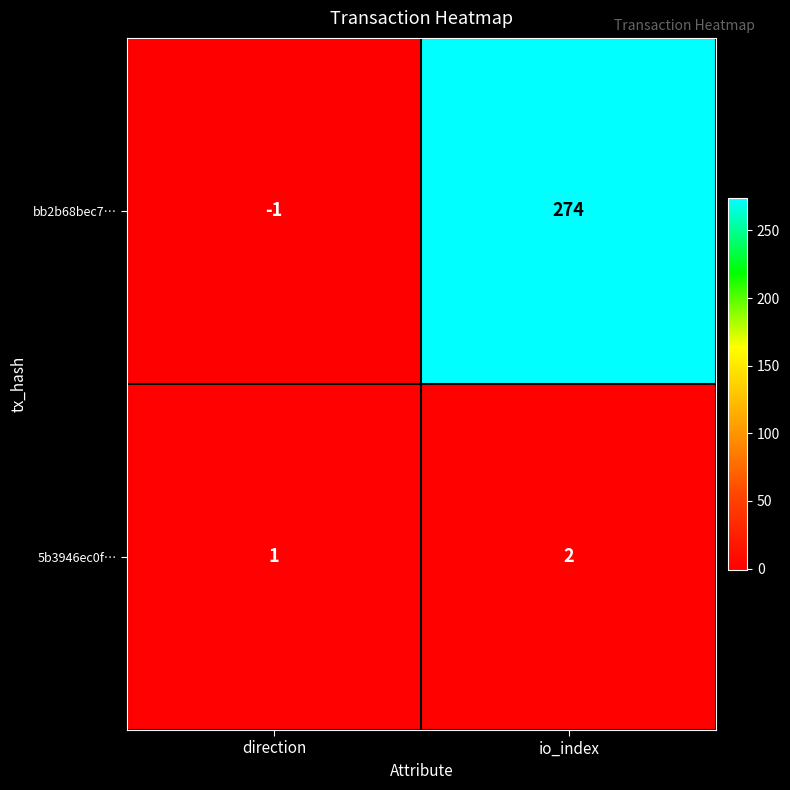

What is the minimum value shown in the chart?

-1